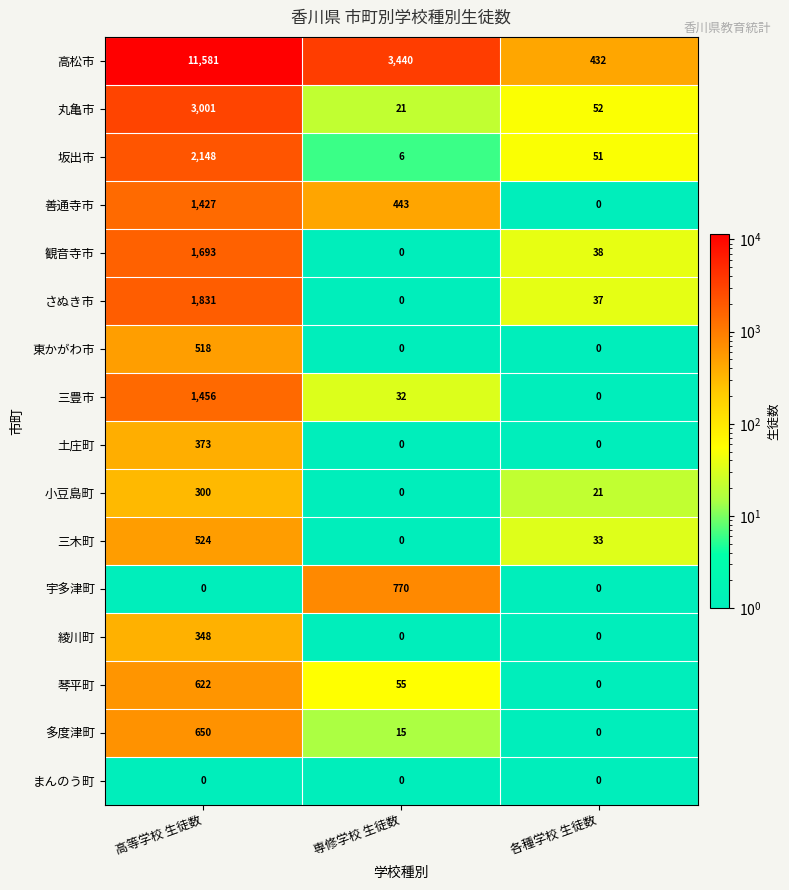

What is the difference between the maximum and minimum values in the 三木町 series?

524